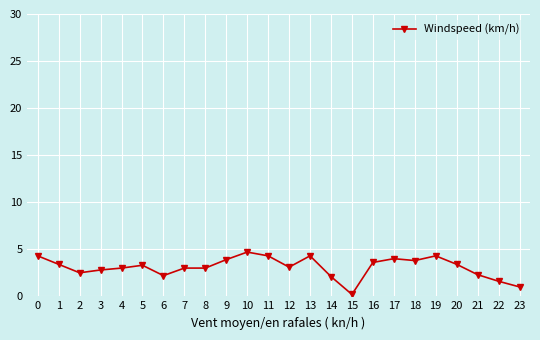

What value does the data have at 21?

2.3